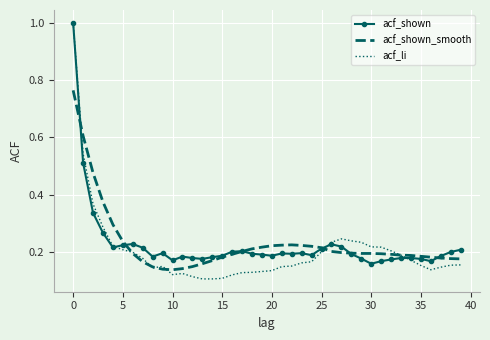

Which series has the largest range (max minus min)?

acf_li